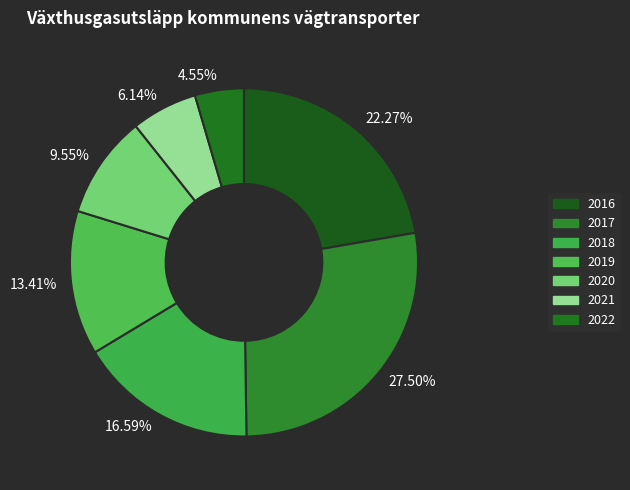

What percentage is the 2018 slice, to the nearest percent?

17%